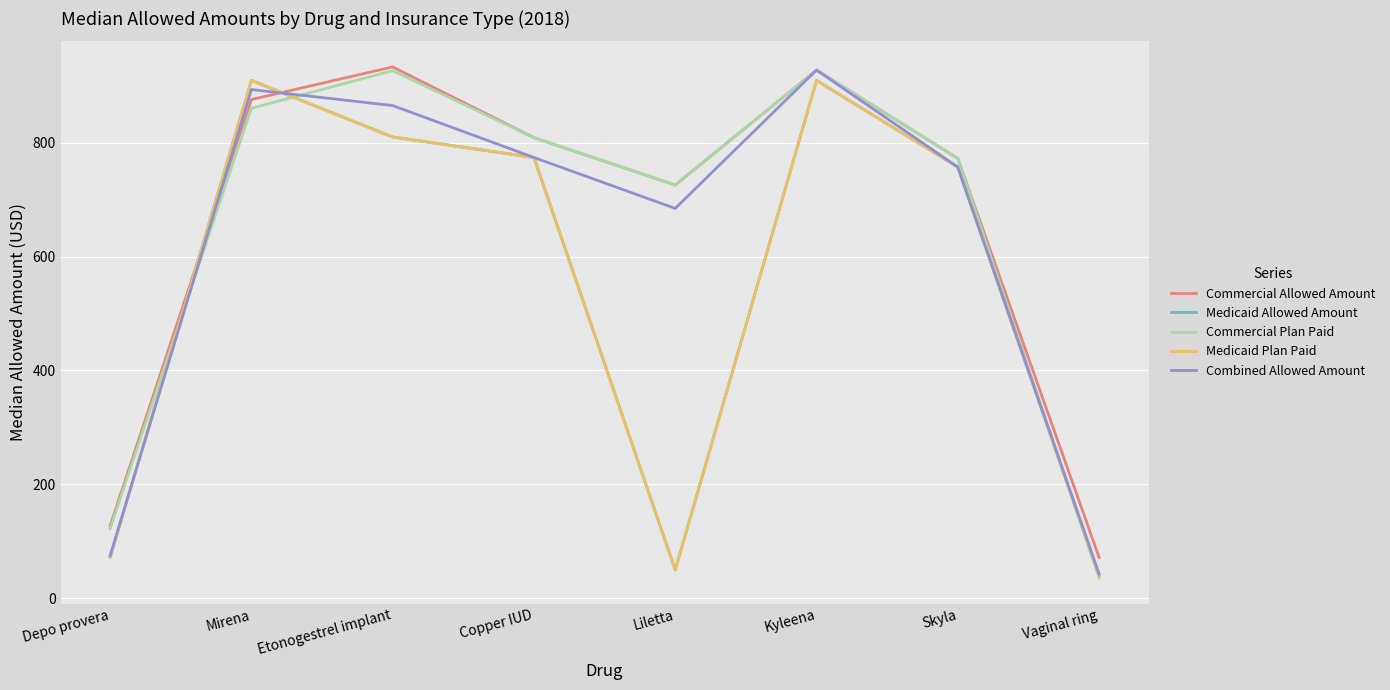

What position from the left is Vaginal ring?

8